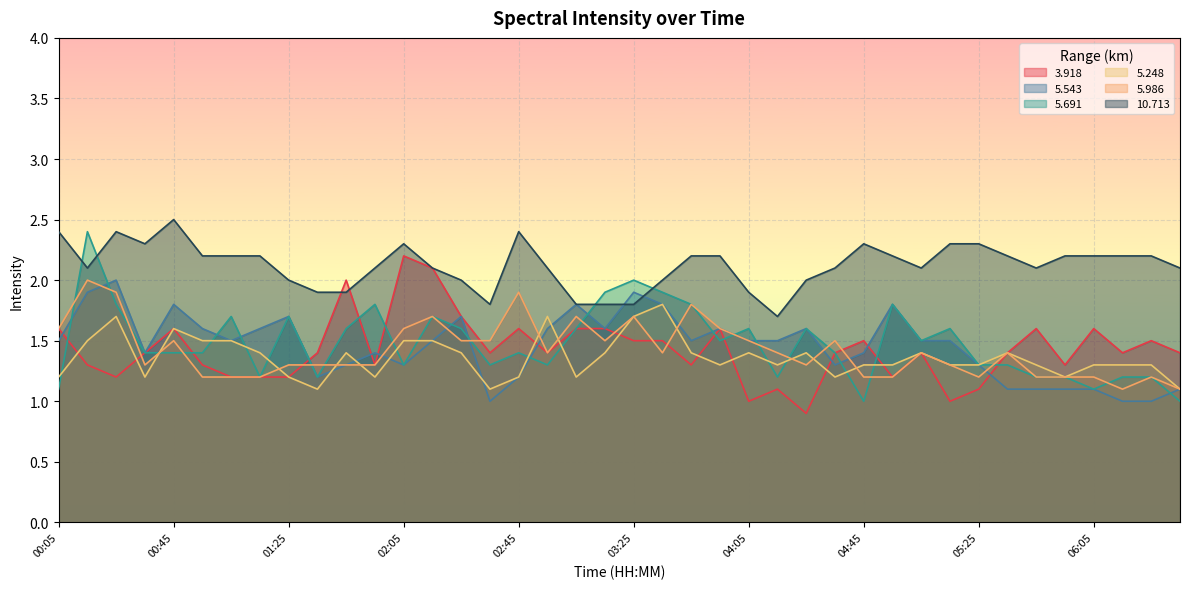

What is the label of the 24th point from the left?

03:55